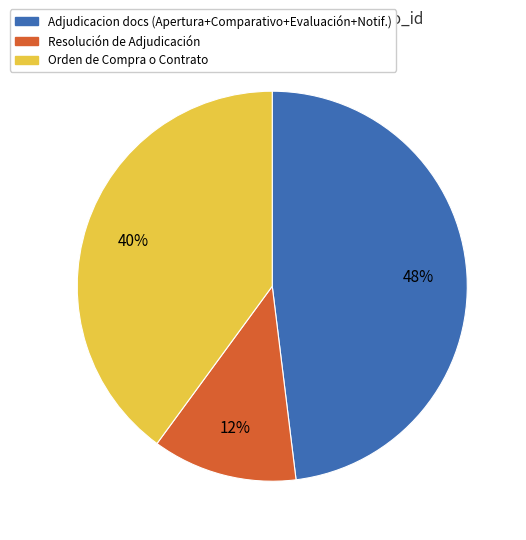

To the nearest percent, what is the difference between the largest and smallest slice percentages?

36%